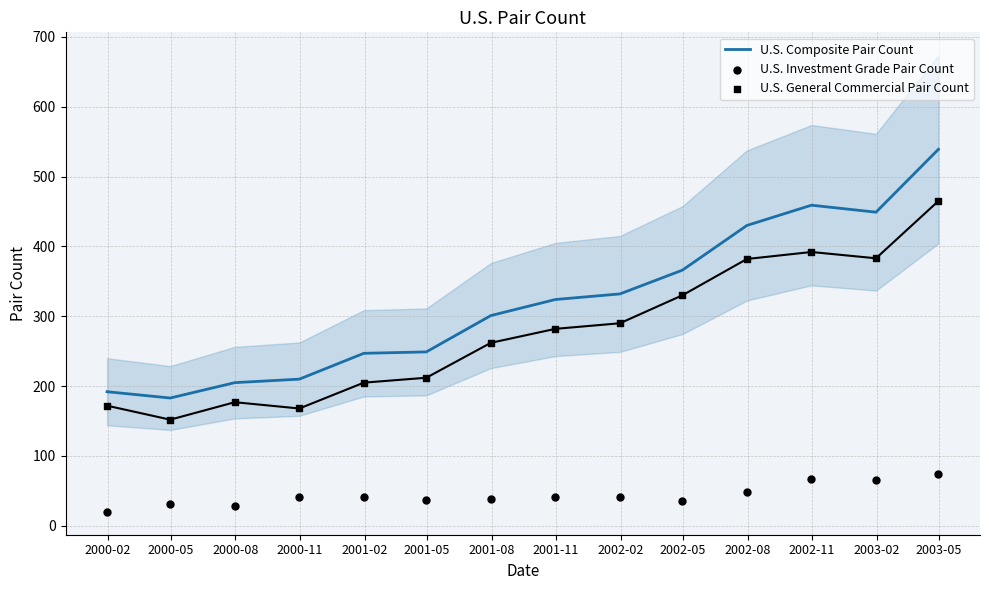

At which category is the sum across all series the highest?

2003-05